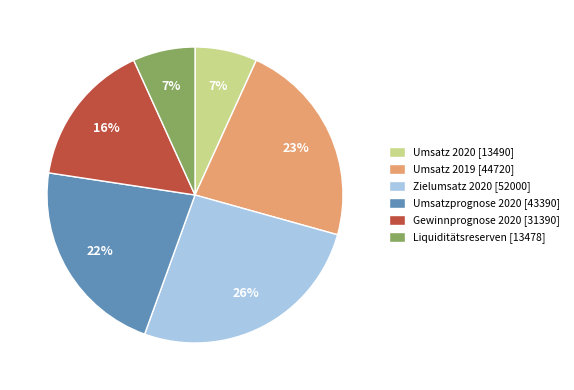

How many segments does this pie chart have?

6